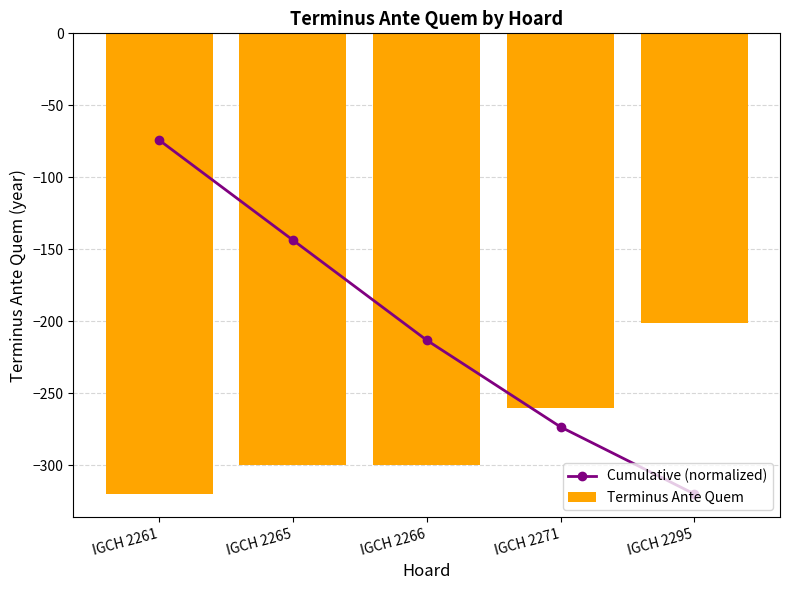

What is the value of the Terminus Ante Quem bar at the 5th from the left?

-201